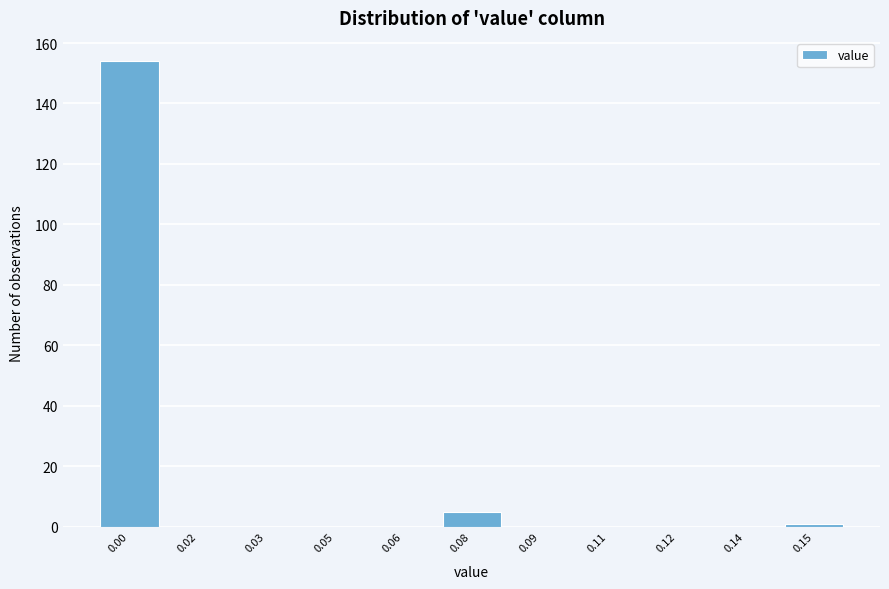

Reading left to right, list all the values displayed in this chart.

0.00=154	0.02=0	0.03=0	0.05=0	0.06=0	0.08=5	0.09=0	0.11=0	0.12=0	0.14=0	0.15=1